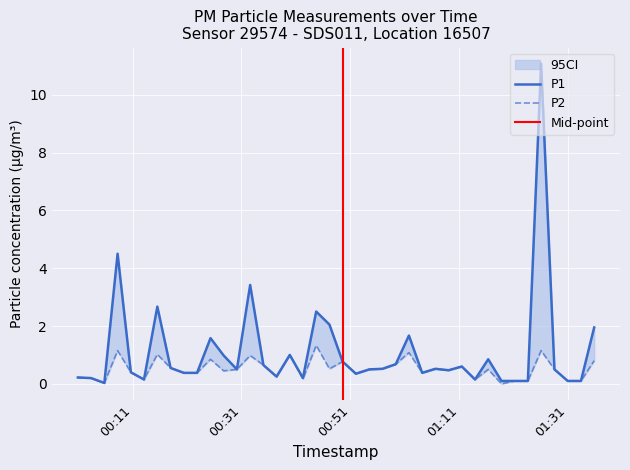

Reading left to right, transcribe all the data shown in this chart.

P1: 2023-12-20T00:00:57=0.2	2023-12-20T00:03:22=0.2	2023-12-20T00:05:49=0.0	2023-12-20T00:08:15=4.5	2023-12-20T00:10:41=0.4	2023-12-20T00:13:06=0.1	2023-12-20T00:15:33=2.7	2023-12-20T00:17:59=0.6	2023-12-20T00:20:25=0.4	2023-12-20T00:22:51=0.4	2023-12-20T00:25:19=1.6	2023-12-20T00:27:44=1.0	2023-12-20T00:30:10=0.5	2023-12-20T00:32:36=3.4	2023-12-20T00:35:02=0.7	2023-12-20T00:37:27=0.2	2023-12-20T00:39:53=1.0	2023-12-20T00:42:18=0.2	2023-12-20T00:44:44=2.5	2023-12-20T00:47:10=2.0	2023-12-20T00:49:35=0.8	2023-12-20T00:52:01=0.3	2023-12-20T00:54:29=0.5	2023-12-20T00:56:55=0.5	2023-12-20T00:59:21=0.7	2023-12-20T01:01:46=1.7	2023-12-20T01:04:12=0.4	2023-12-20T01:06:38=0.5	2023-12-20T01:09:03=0.5	2023-12-20T01:11:29=0.6	2023-12-20T01:13:55=0.1	2023-12-20T01:16:20=0.8	2023-12-20T01:18:46=0.1	2023-12-20T01:21:11=0.1	2023-12-20T01:23:37=0.1	2023-12-20T01:26:03=11.1	2023-12-20T01:28:30=0.5	2023-12-20T01:30:56=0.1	2023-12-20T01:33:22=0.1	2023-12-20T01:35:48=1.9
P2: 2023-12-20T00:00:57=0.2	2023-12-20T00:03:22=0.2	2023-12-20T00:05:49=0.0	2023-12-20T00:08:15=1.1	2023-12-20T00:10:41=0.4	2023-12-20T00:13:06=0.1	2023-12-20T00:15:33=1.0	2023-12-20T00:17:59=0.6	2023-12-20T00:20:25=0.4	2023-12-20T00:22:51=0.4	2023-12-20T00:25:19=0.8	2023-12-20T00:27:44=0.5	2023-12-20T00:30:10=0.5	2023-12-20T00:32:36=1.0	2023-12-20T00:35:02=0.7	2023-12-20T00:37:27=0.2	2023-12-20T00:39:53=1.0	2023-12-20T00:42:18=0.2	2023-12-20T00:44:44=1.3	2023-12-20T00:47:10=0.5	2023-12-20T00:49:35=0.8	2023-12-20T00:52:01=0.3	2023-12-20T00:54:29=0.5	2023-12-20T00:56:55=0.5	2023-12-20T00:59:21=0.7	2023-12-20T01:01:46=1.1	2023-12-20T01:04:12=0.4	2023-12-20T01:06:38=0.5	2023-12-20T01:09:03=0.5	2023-12-20T01:11:29=0.6	2023-12-20T01:13:55=0.1	2023-12-20T01:16:20=0.5	2023-12-20T01:18:46=0.0	2023-12-20T01:21:11=0.1	2023-12-20T01:23:37=0.1	2023-12-20T01:26:03=1.1	2023-12-20T01:28:30=0.5	2023-12-20T01:30:56=0.1	2023-12-20T01:33:22=0.1	2023-12-20T01:35:48=0.8